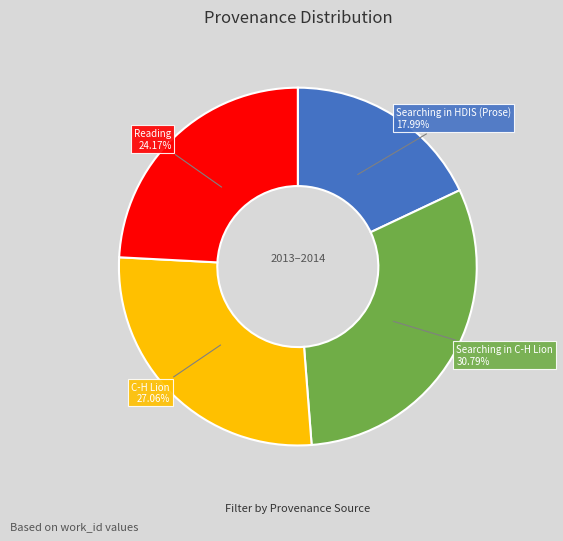

Is there any slice that represents more than half of the pie?

No